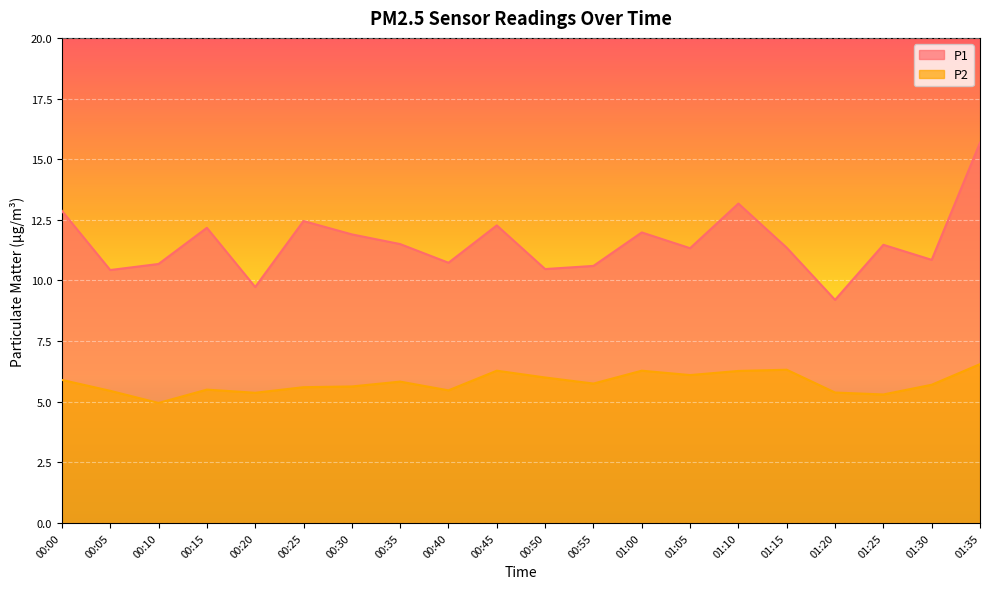

What are all the series names shown in the legend?

P1, P2